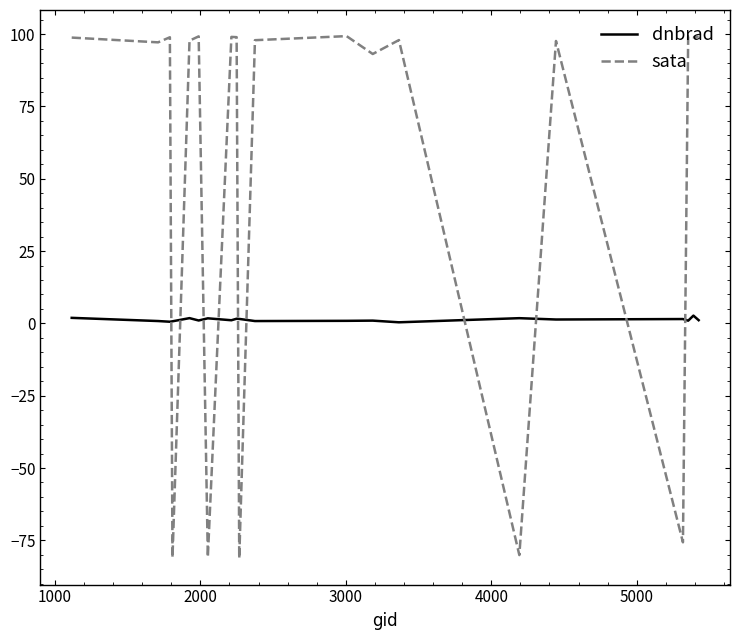

How many lines are shown in the chart?

2